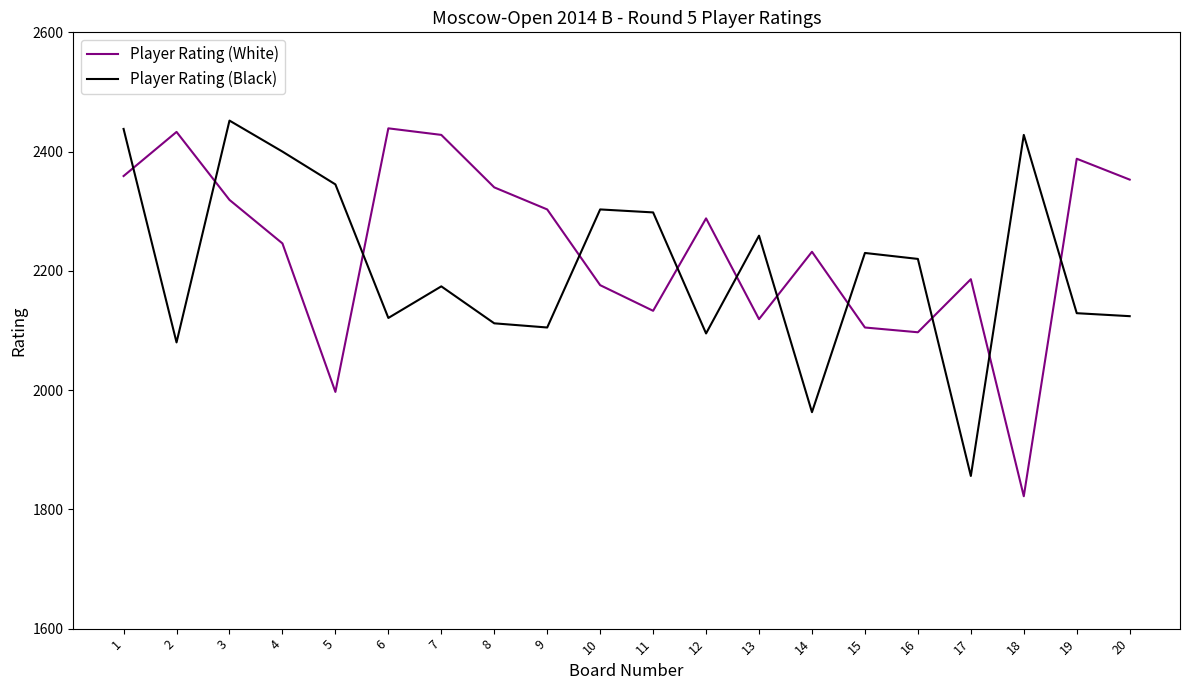

After their last crossing, which series has the higher values: Player Rating (Black) or Player Rating (White)?

Player Rating (White)